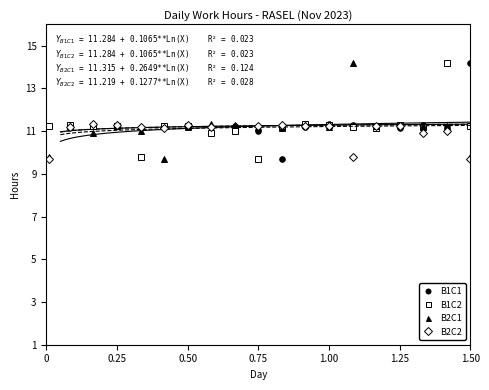

How many interior local peaks does the B1C1 series have?

6